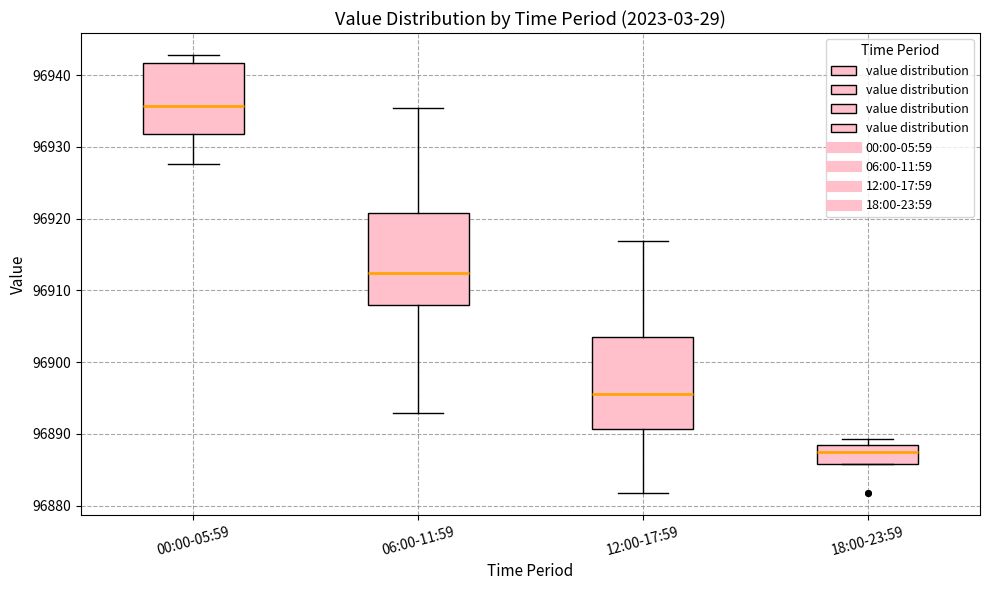

Reading left to right, transcribe this box plot: for each box, give where its median line is, the range the box spans, and where its two whiskers end, as read against the y-axis. The values are not printed on the chart, so give them approximately, as read against the axis.

00:00-05:59: median 96936, box 96932 to 96942, whiskers 96928 to 96943
06:00-11:59: median 96912, box 96908 to 96921, whiskers 96893 to 96935
12:00-17:59: median 96896, box 96891 to 96903, whiskers 96882 to 96917
18:00-23:59: median 96887, box 96886 to 96888, whiskers 96886 to 96889